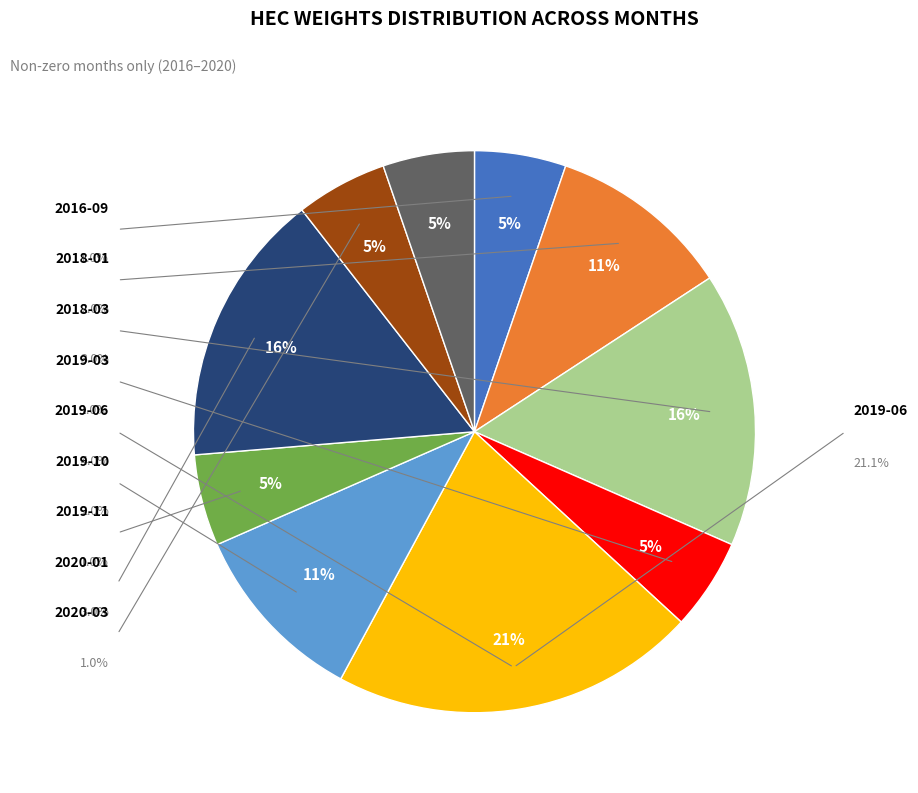

To the nearest percent, what is the average slice percentage?

10%